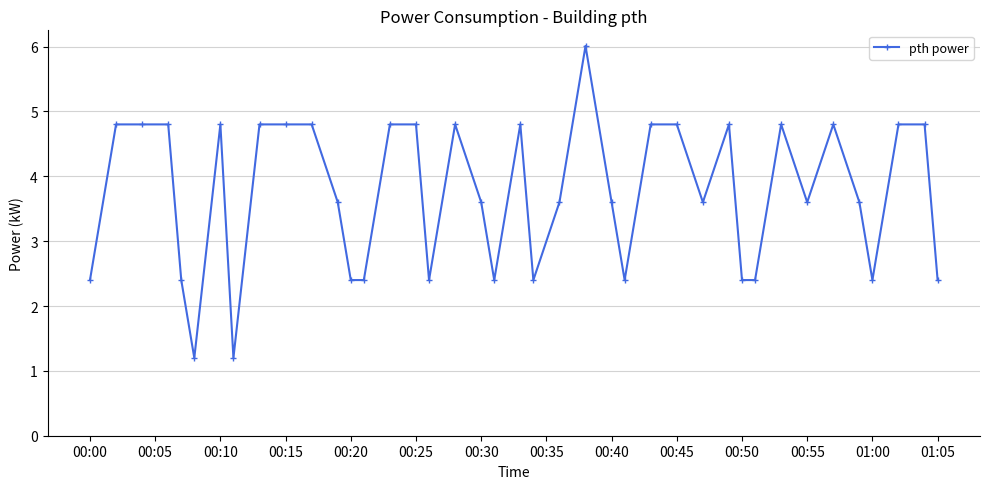

How many lines are shown in the chart?

1